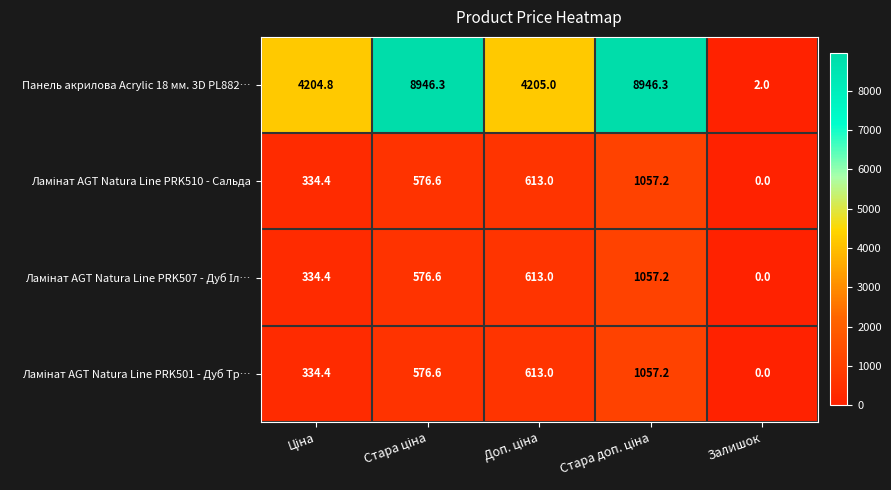

What is the maximum value shown in the chart?

8946.3